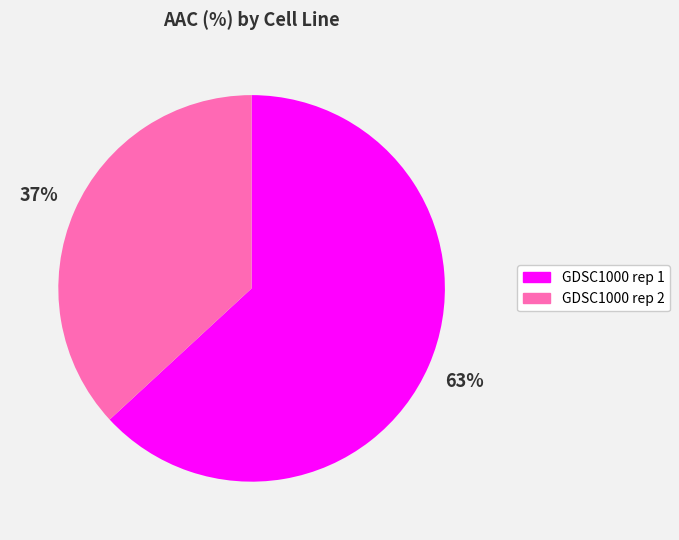

The GDSC1000 rep 2 slice represents 28% of the pie. True or false?

False